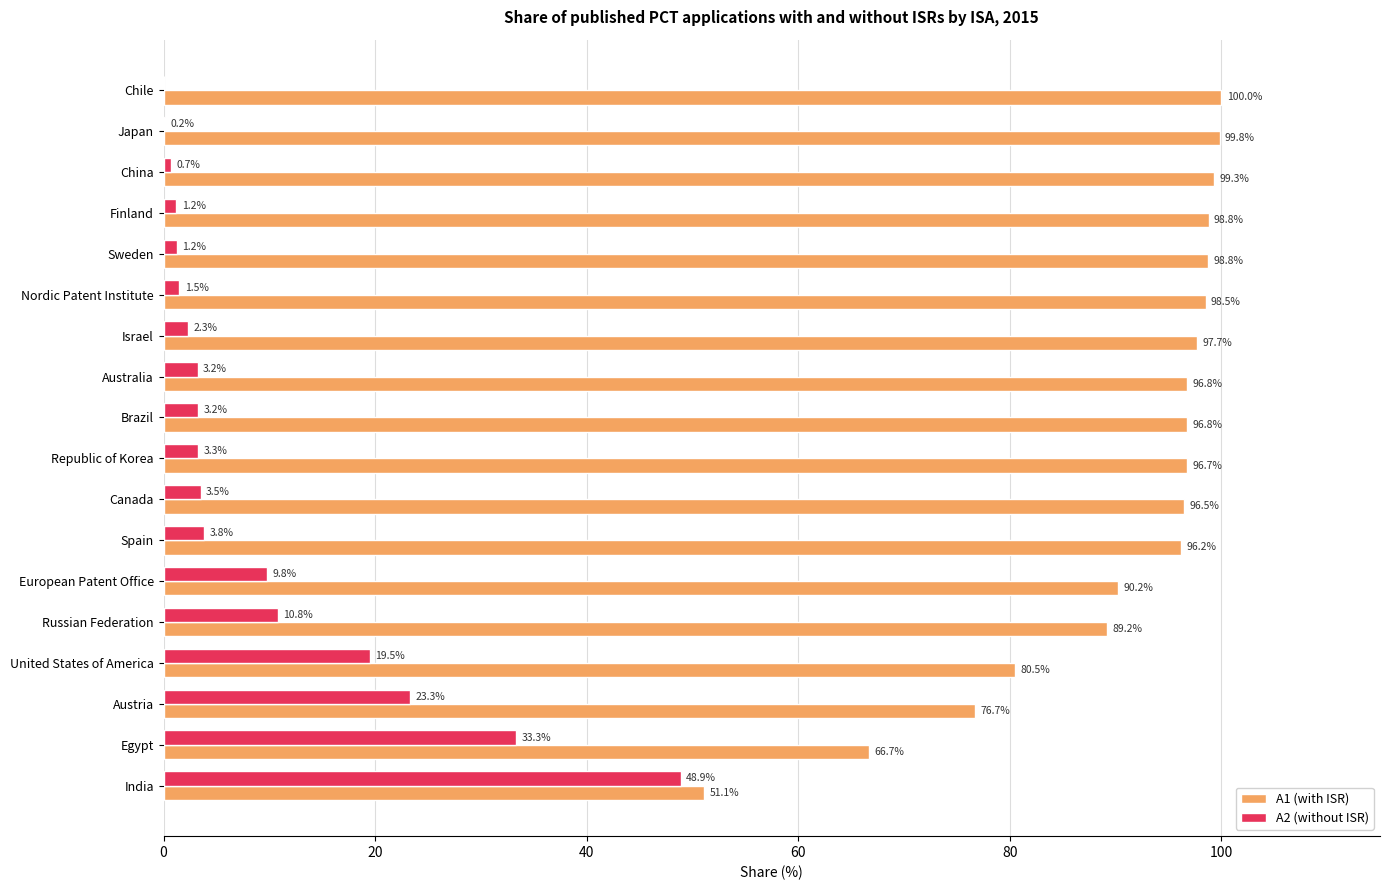

What value does the A2 (without ISR) series have at Brazil?

3.2